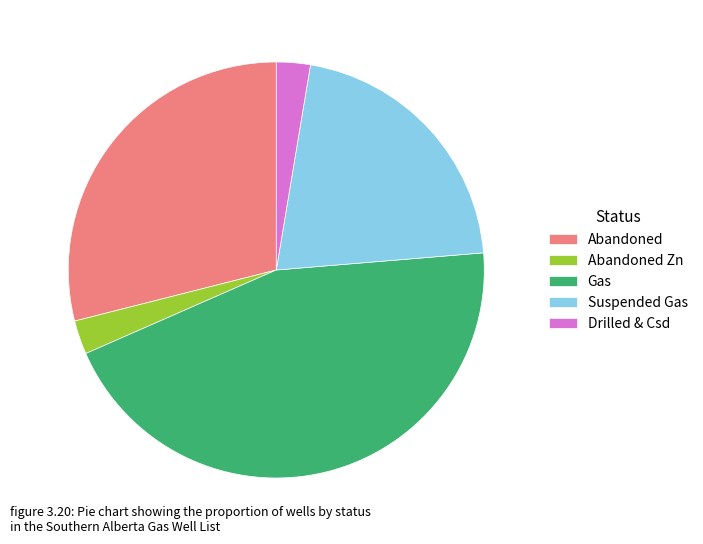

True or false: Suspended Gas accounts for 21% of the total.

True